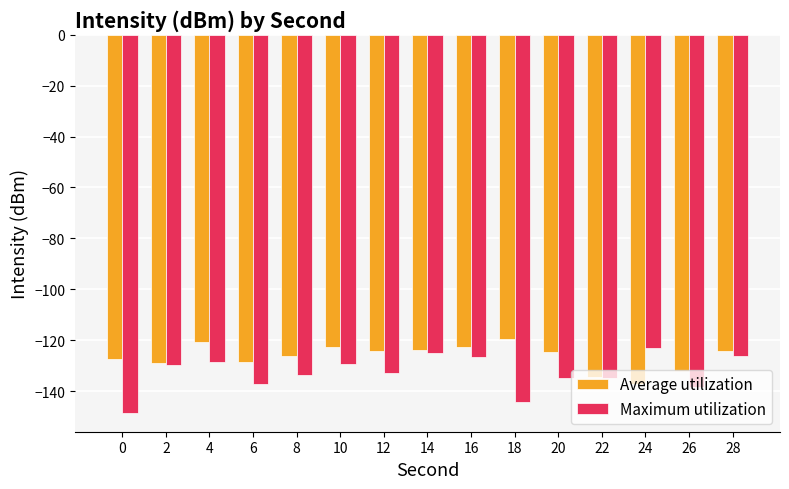

What is the total value across all series at 16?

-249.0